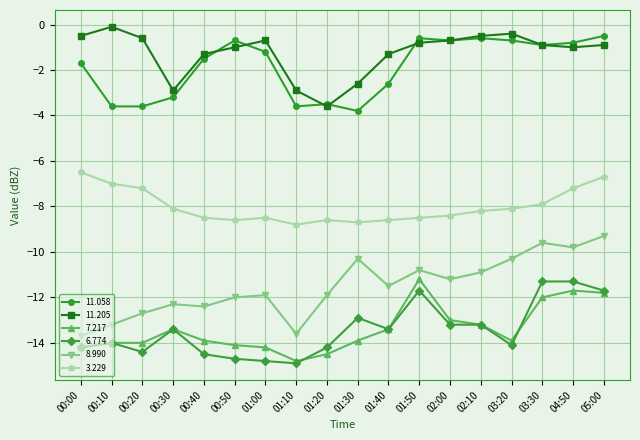

Does the chart have visible grid lines?

Yes